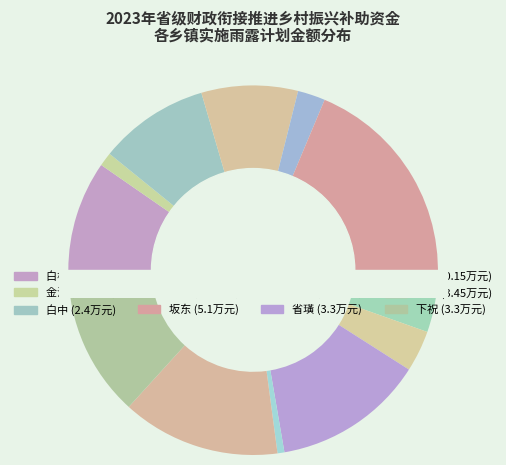

Is it true that 金沙 is 1% of the pie?

True